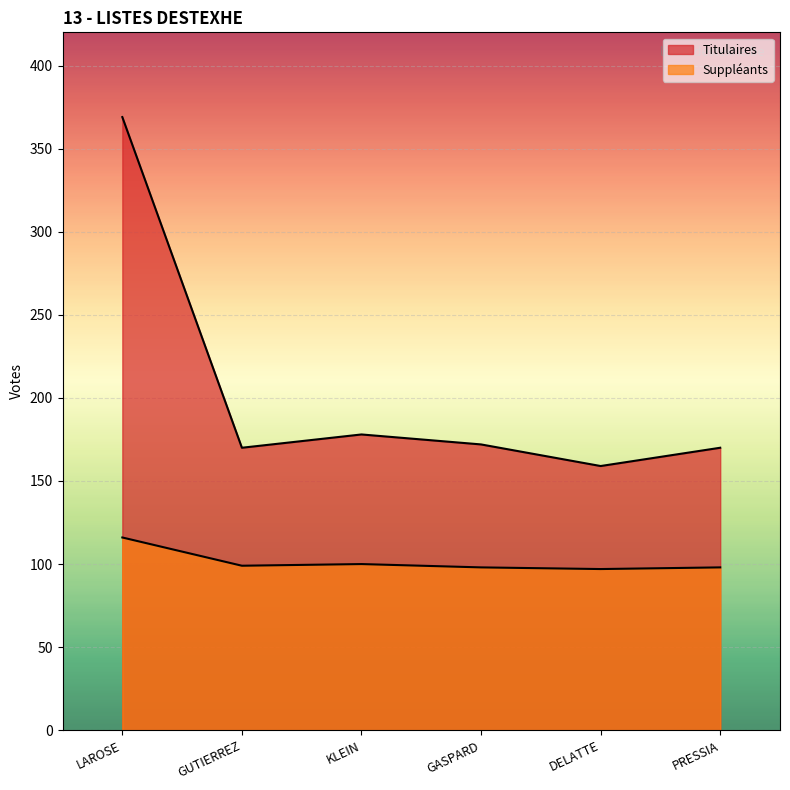

Does the chart display data point markers on the line(s)?

No